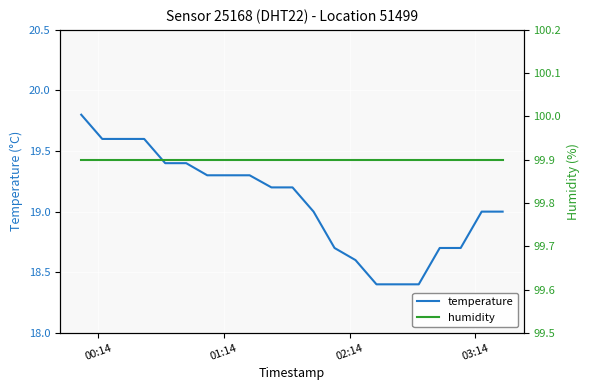

True or false: temperature has more than 2 points higher than both neighbors.

False